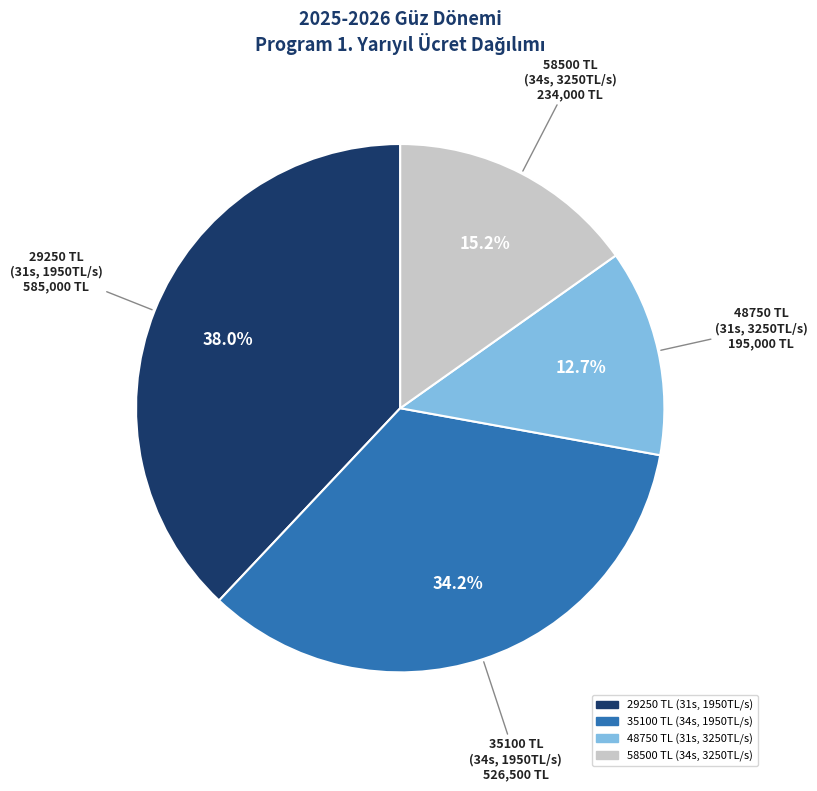

Is there a majority slice in this chart?

No